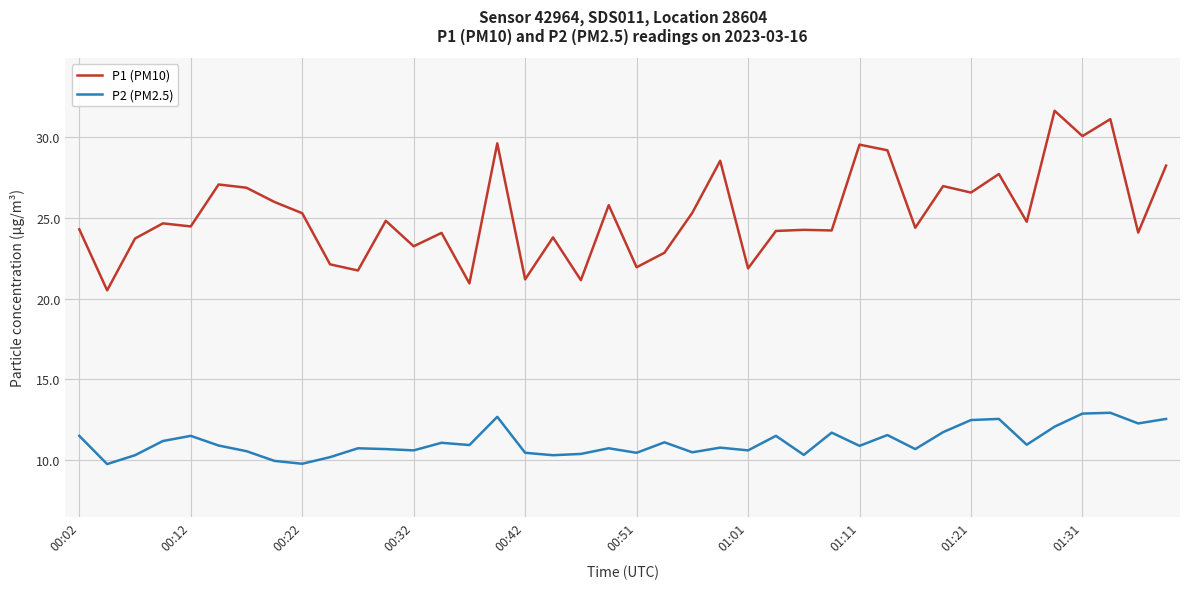

Which series has the largest range (max minus min)?

P1 (PM10)